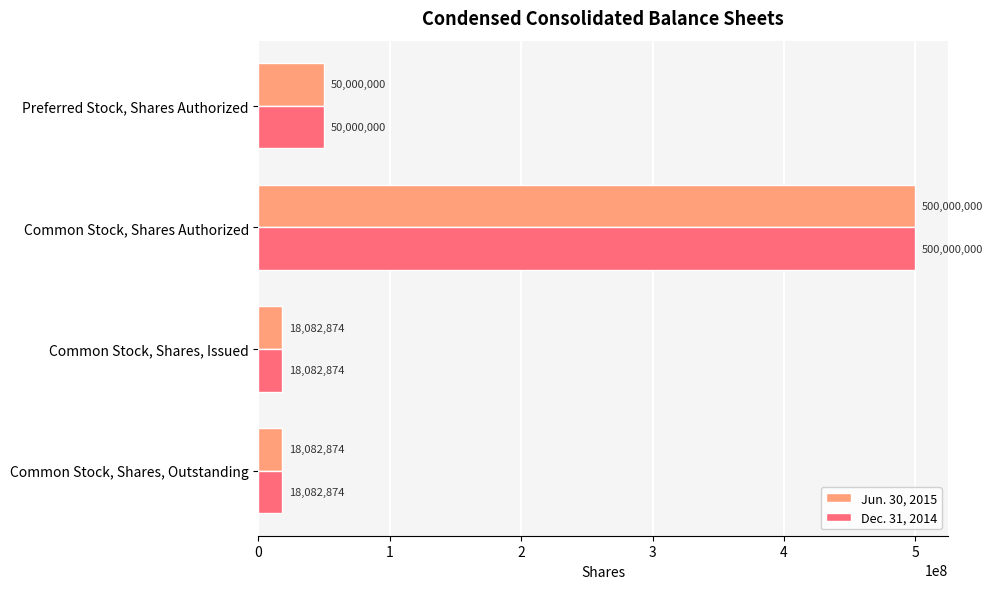

At which label is Dec. 31, 2014 closest to 259041437?

Preferred Stock, Shares Authorized